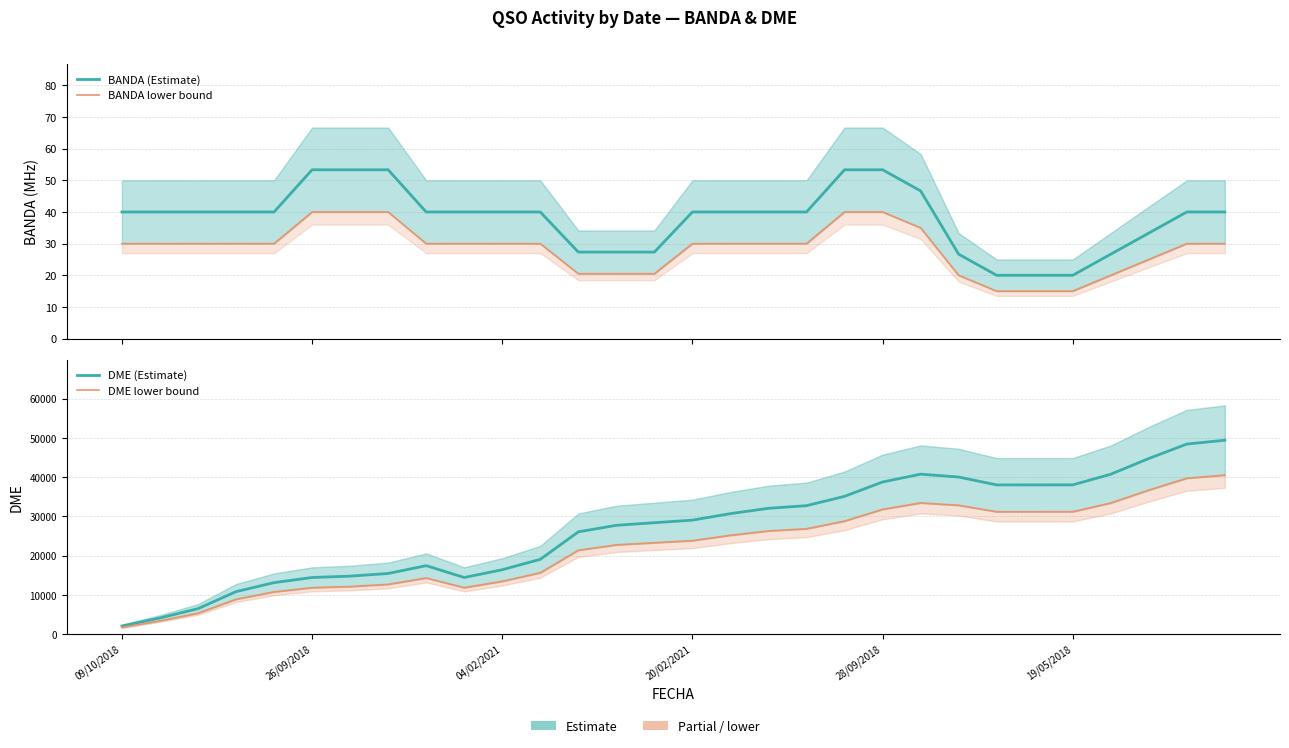

What are all the series names shown in the legend?

BANDA (Estimate), BANDA lower bound, DME (Estimate), DME lower bound